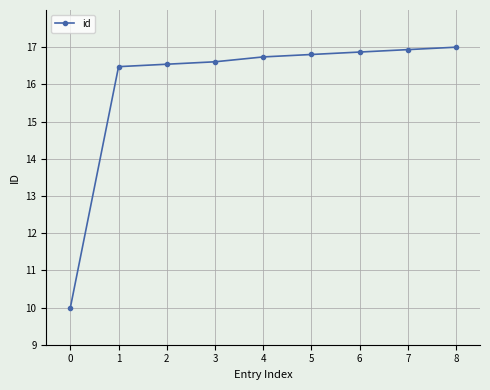

What is the value of the 6th point from the left?

16.8